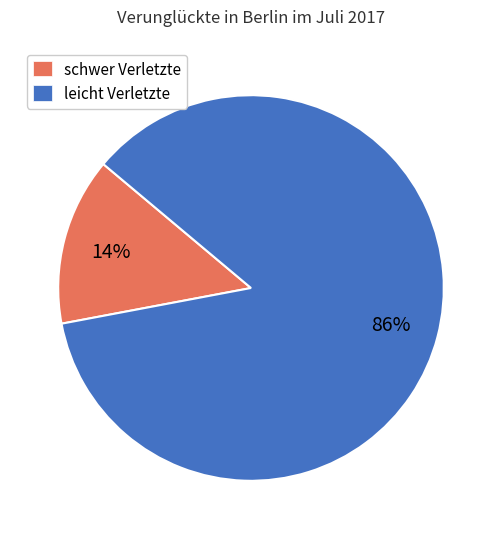

Between schwer Verletzte and leicht Verletzte, which is larger?

leicht Verletzte